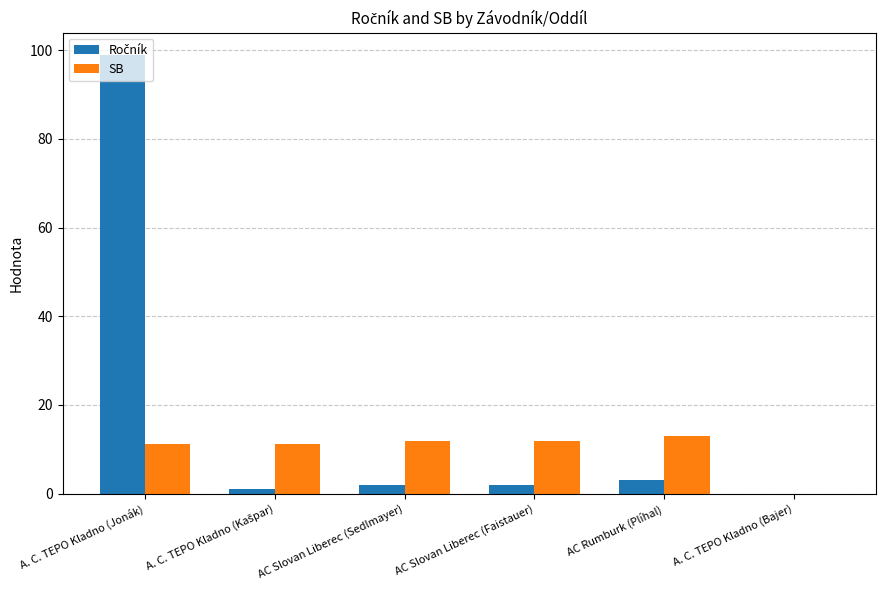

At which category is the sum across all series the highest?

A. C. TEPO Kladno (Jonák)